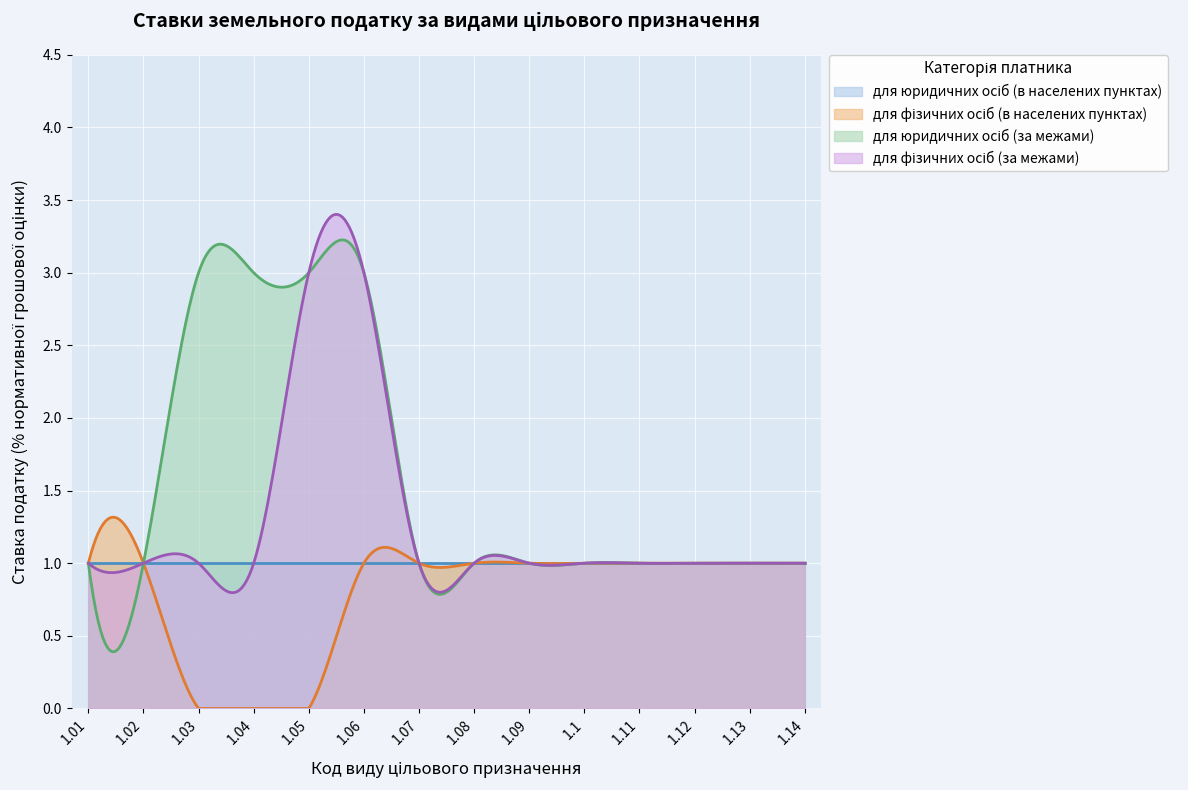

What is the label of the 3rd point from the right?

1.12